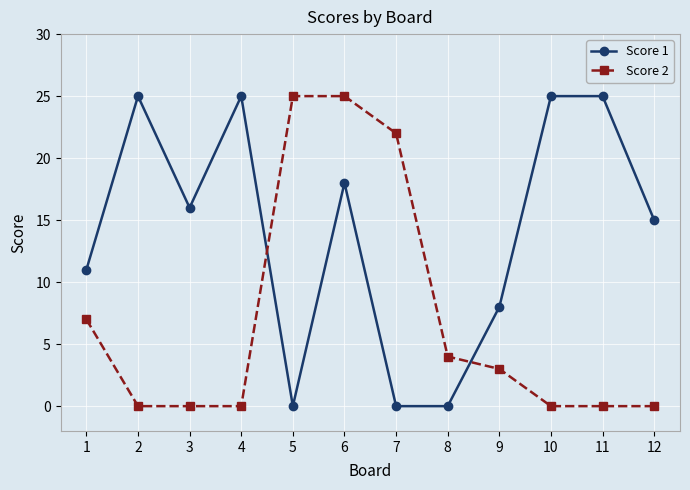

Reading left to right, extract all data points from this chart.

Score 1: 11	25	16	25	0	18	0	0	8	25	25	15
Score 2: 7	0	0	0	25	25	22	4	3	0	0	0